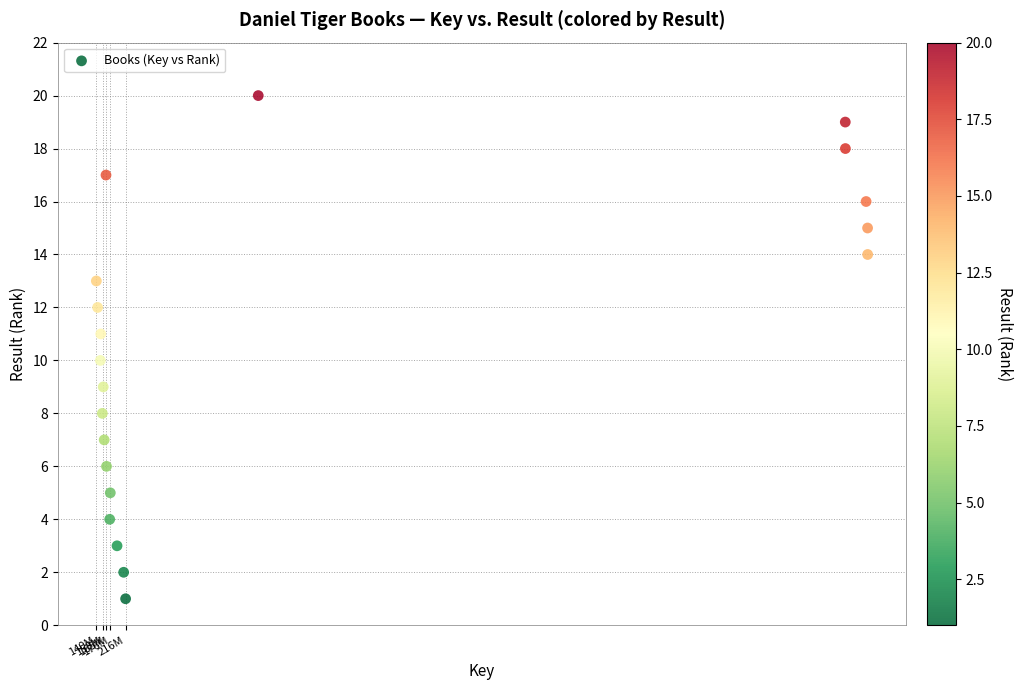

What is the range of X values (max minus min)?

2002115917